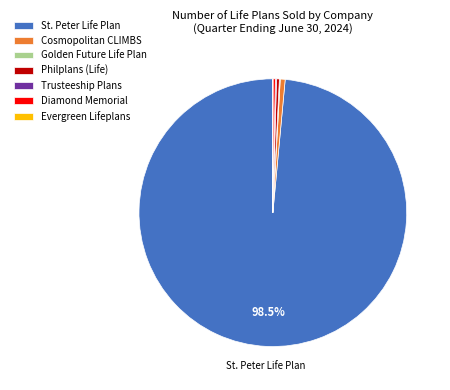

Is the sum of Diamond Memorial and St. Peter Life Plan greater than half?

Yes